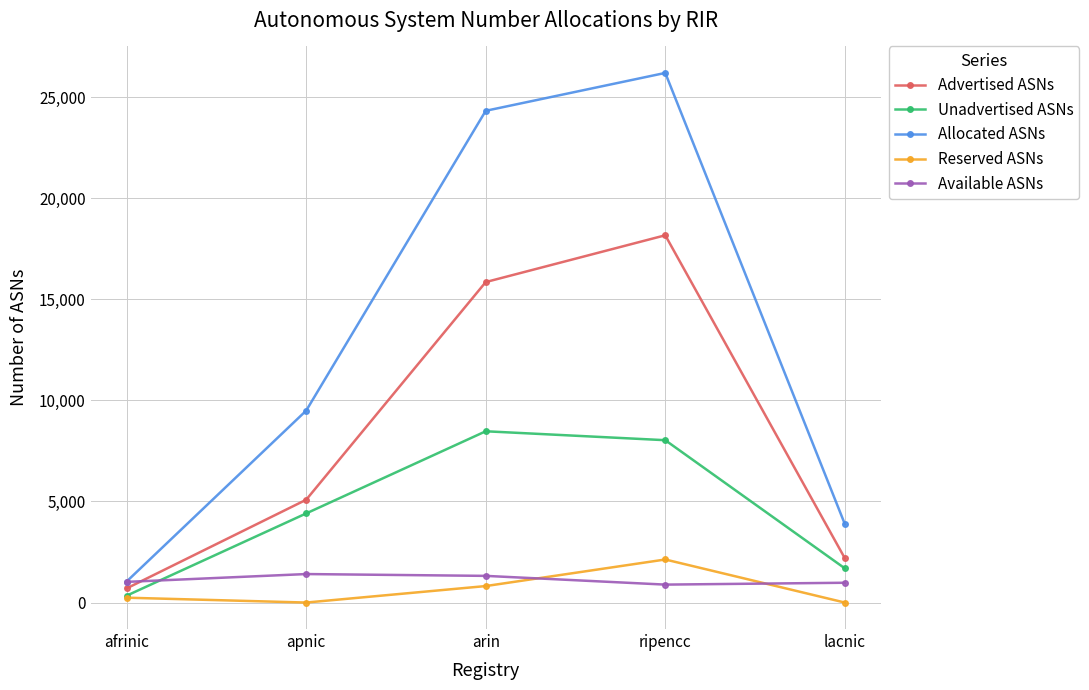

What are all the series names shown in the legend?

Advertised ASNs, Unadvertised ASNs, Allocated ASNs, Reserved ASNs, Available ASNs